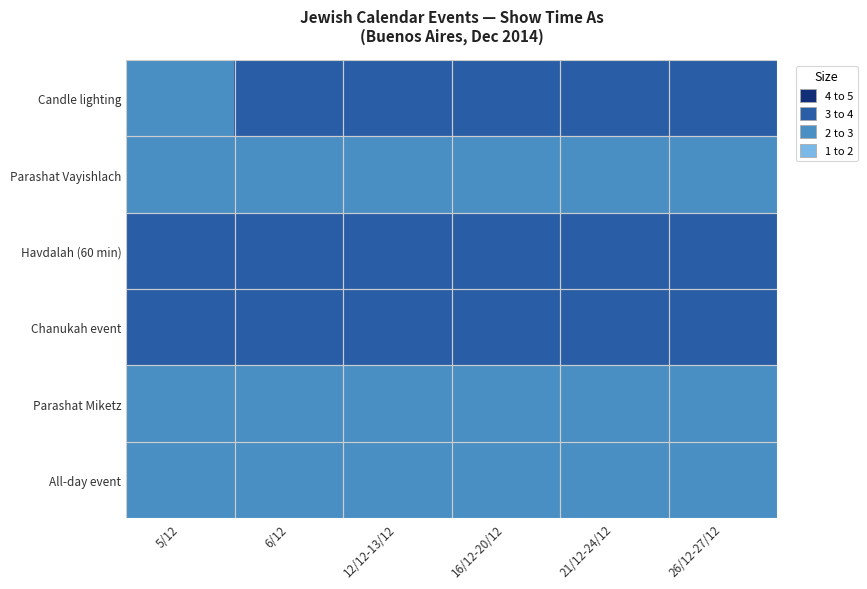

What is the total value across all series at 5/12?

20